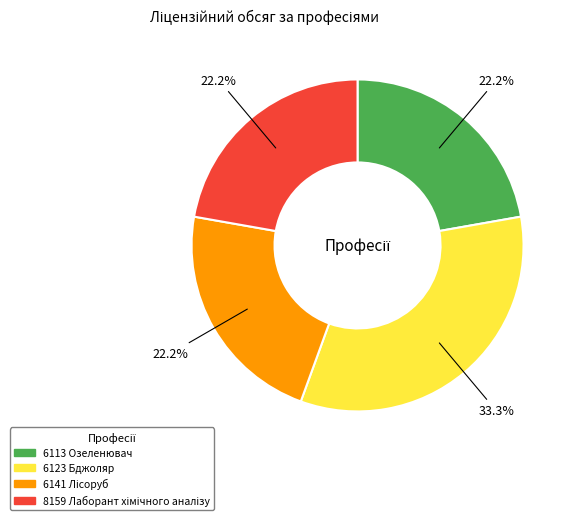

Does 6113 Озеленювач represent more than half of the total?

No